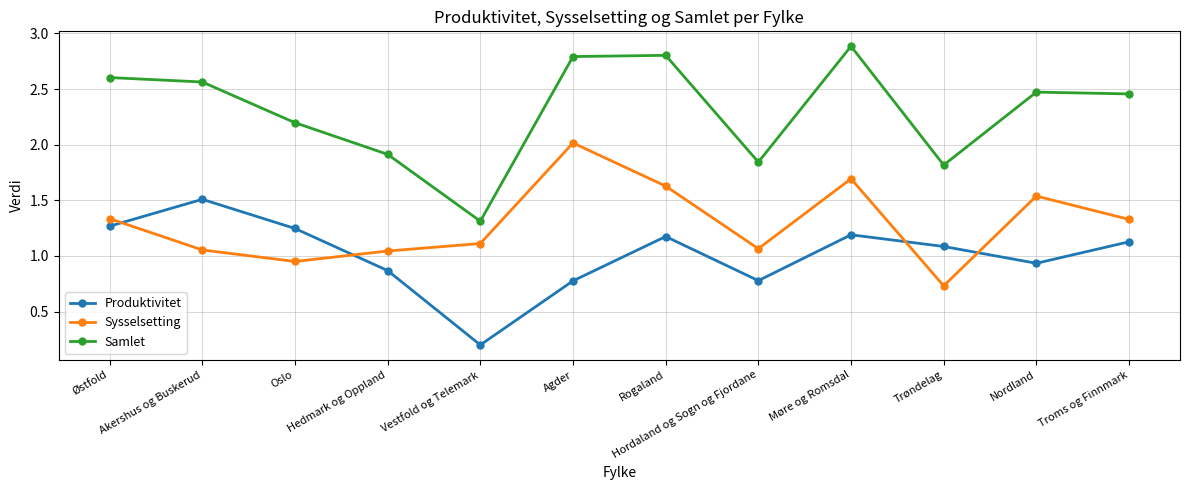

Is it true that Sysselsetting equals 2.8 at Rogaland?

False